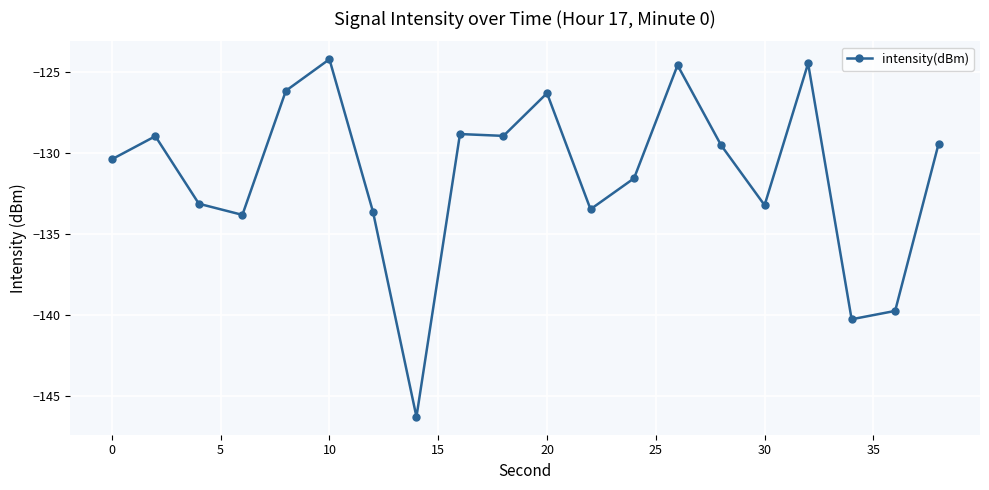

What is the difference between the maximum and minimum values?

22.1